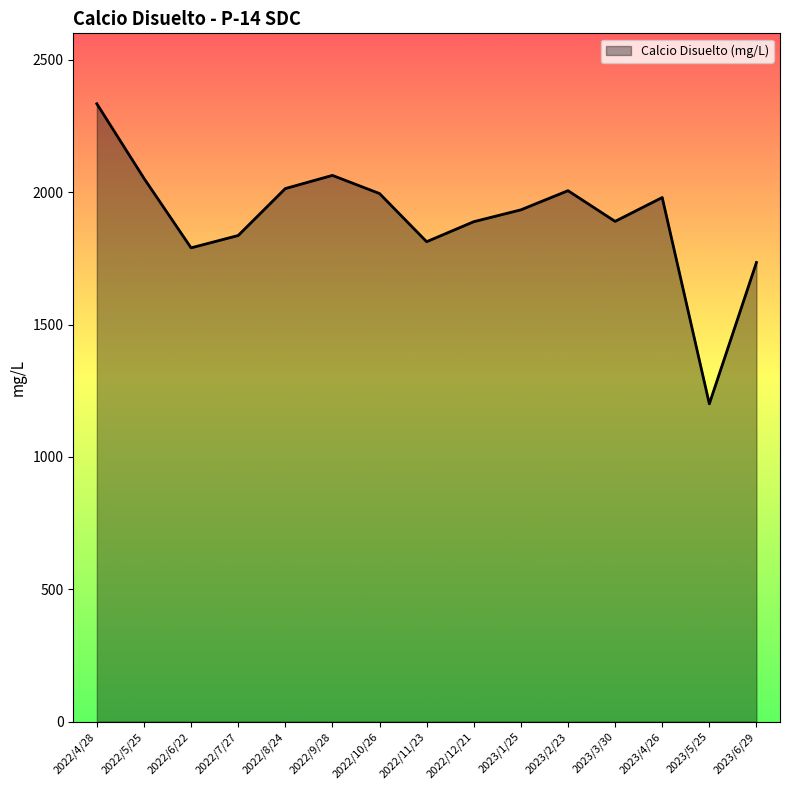

The value at 2022/8/24 is 2013.6. True or false?

True